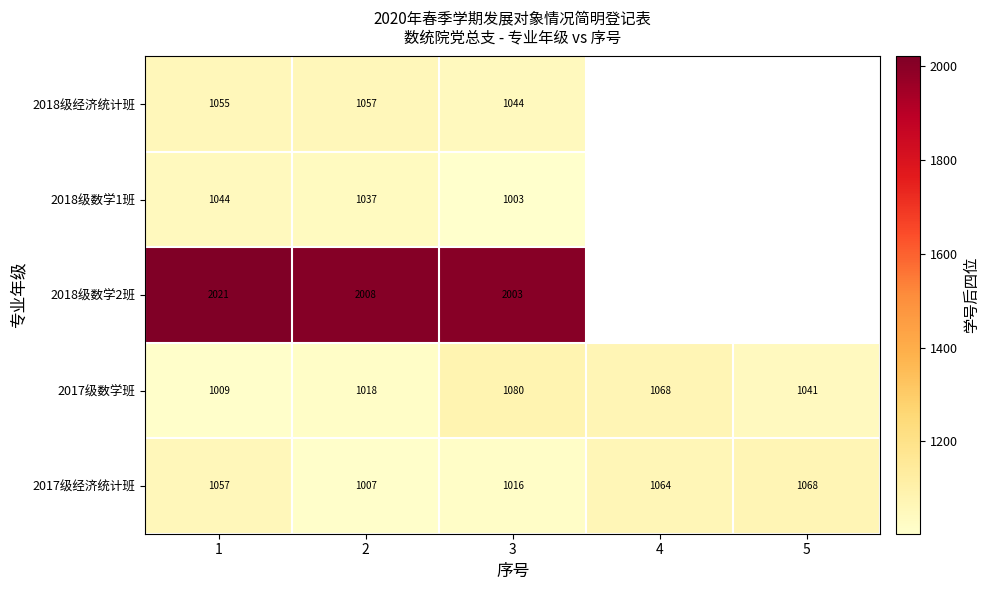

Count the number of categories in the chart.

5